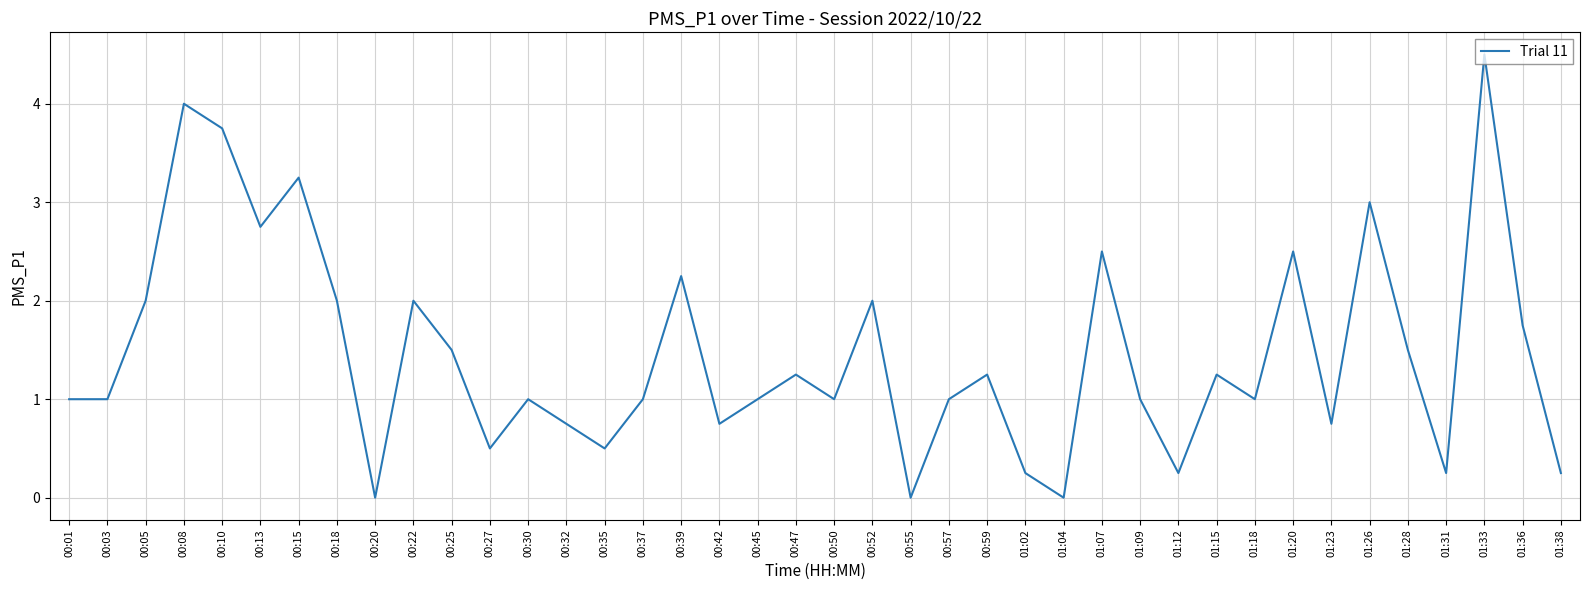

Is it true that the value at 00:05 is 2.6?

False